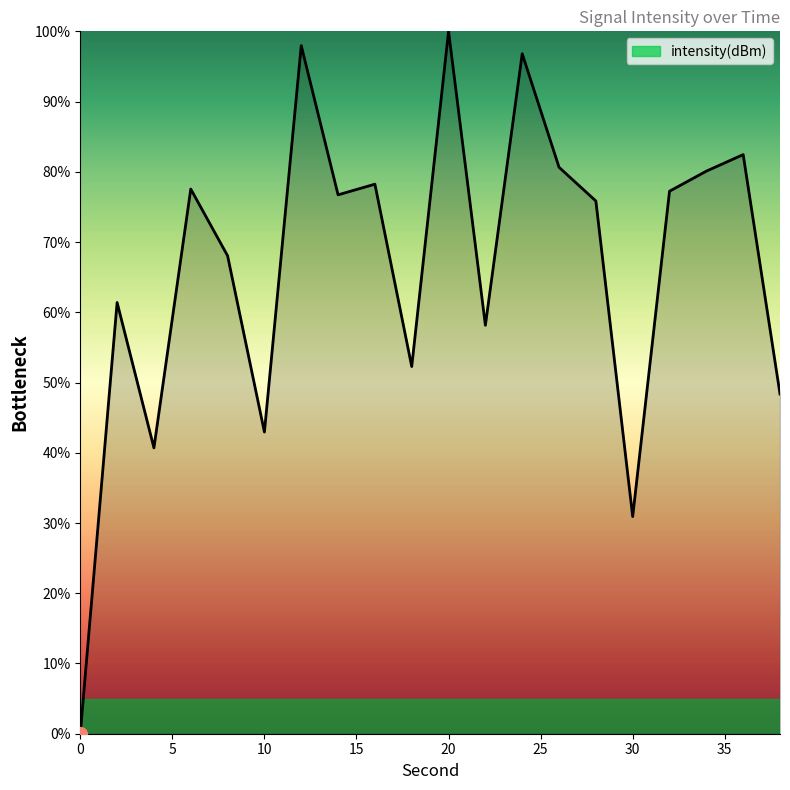

What is the average value?

66.3